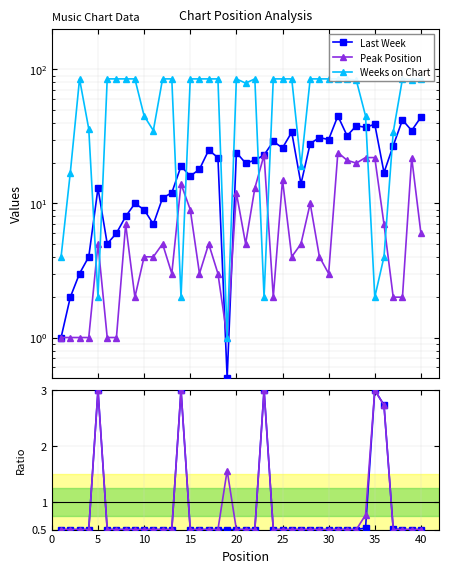

Which series has the largest range (max minus min)?

Weeks on Chart